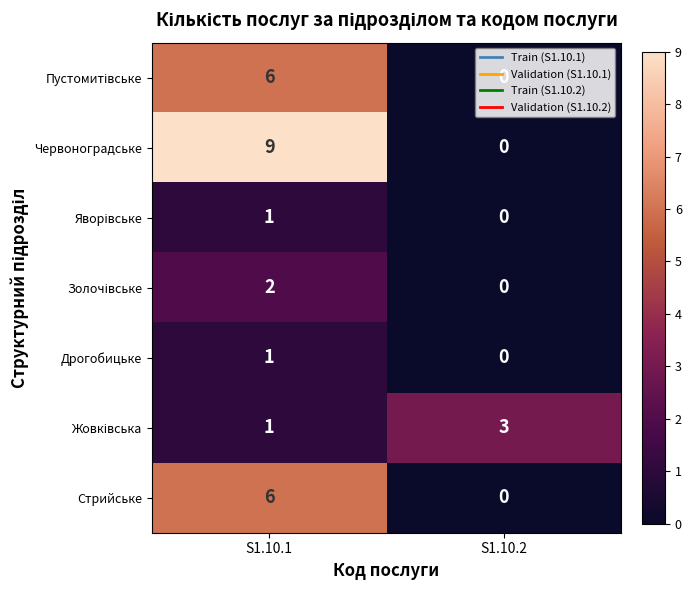

What is the difference between the maximum and minimum values in the Стрийське series?

6